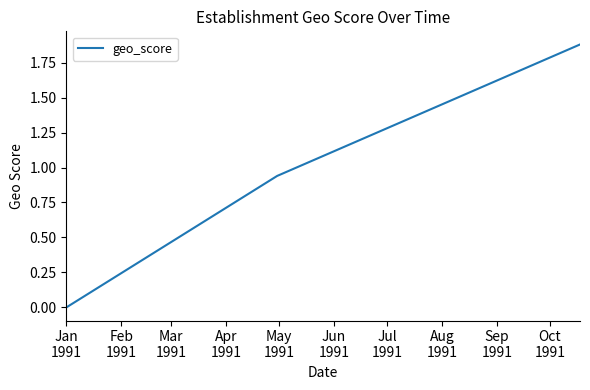

How many values exceed 0?

2